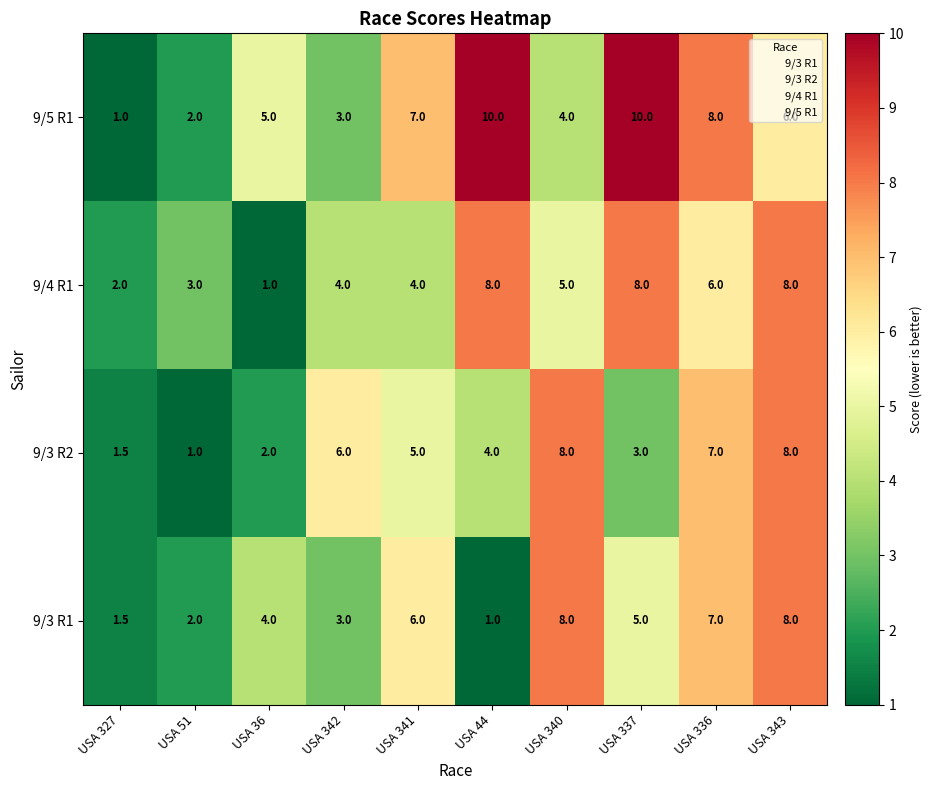

What is the spread (max minus min) of values at USA 342?

3.0